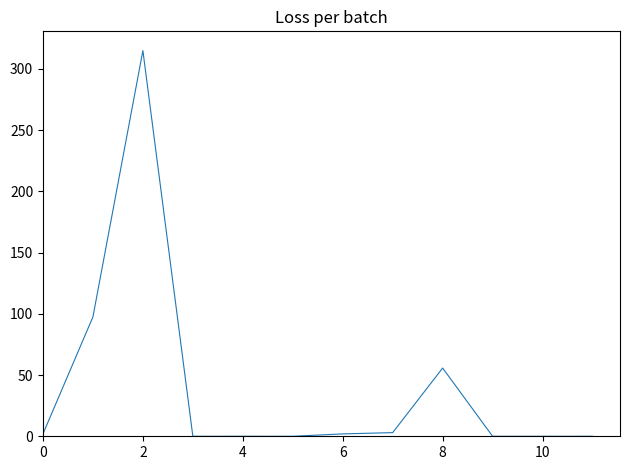

What is the difference between the maximum and minimum values?

315.0